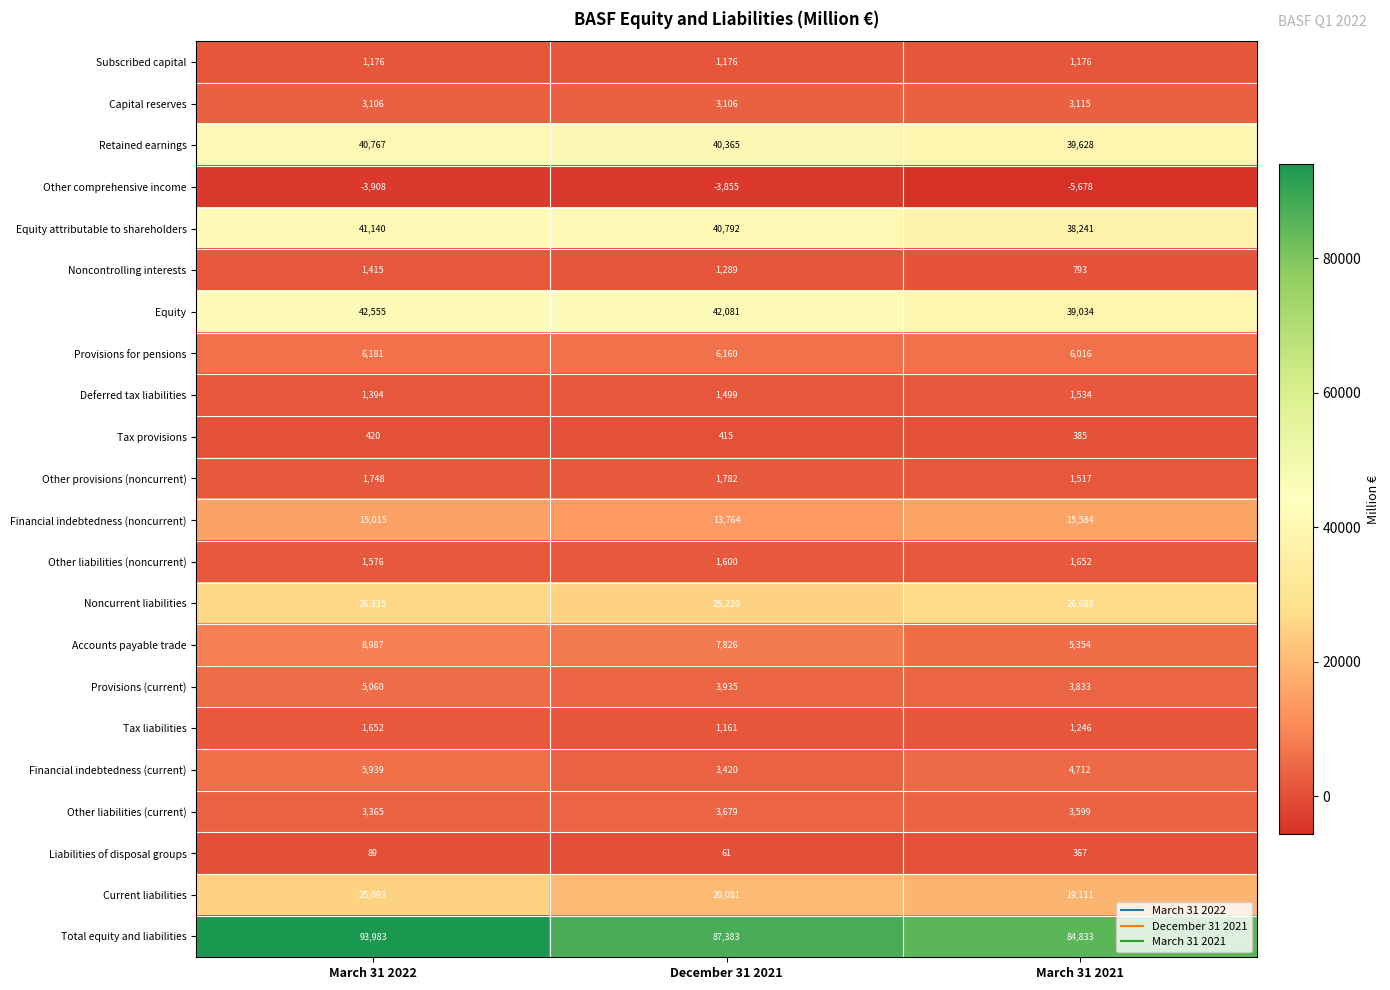

What is the difference between the Financial indebtedness (current) values at March 31 2022 and December 31 2021?

2519